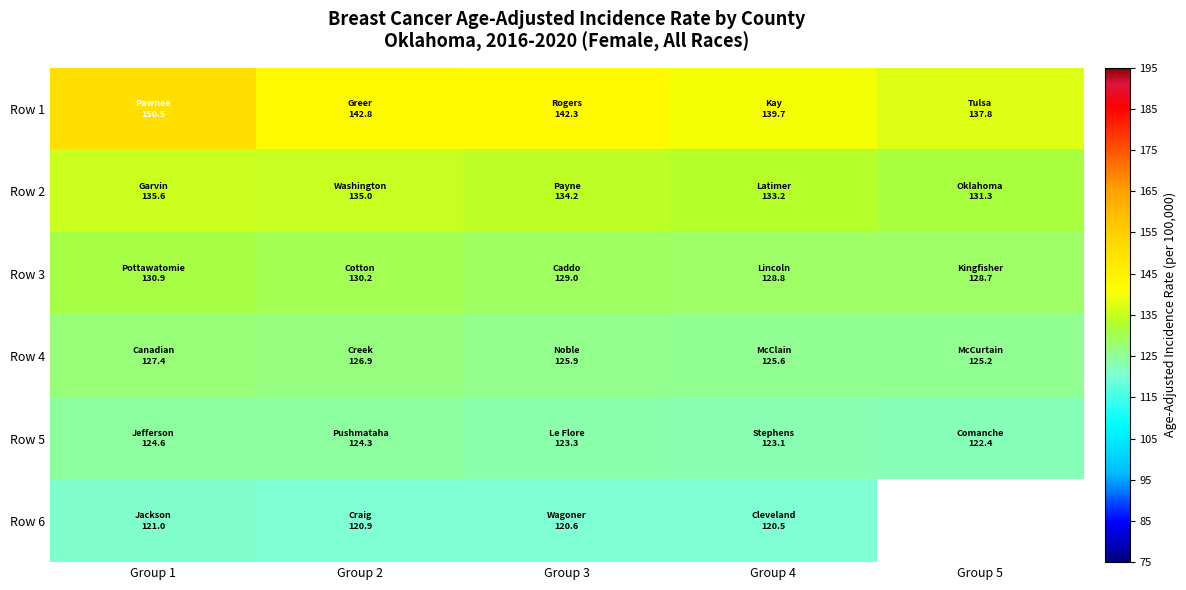

What is the highest value of the Row 3 series?

130.9